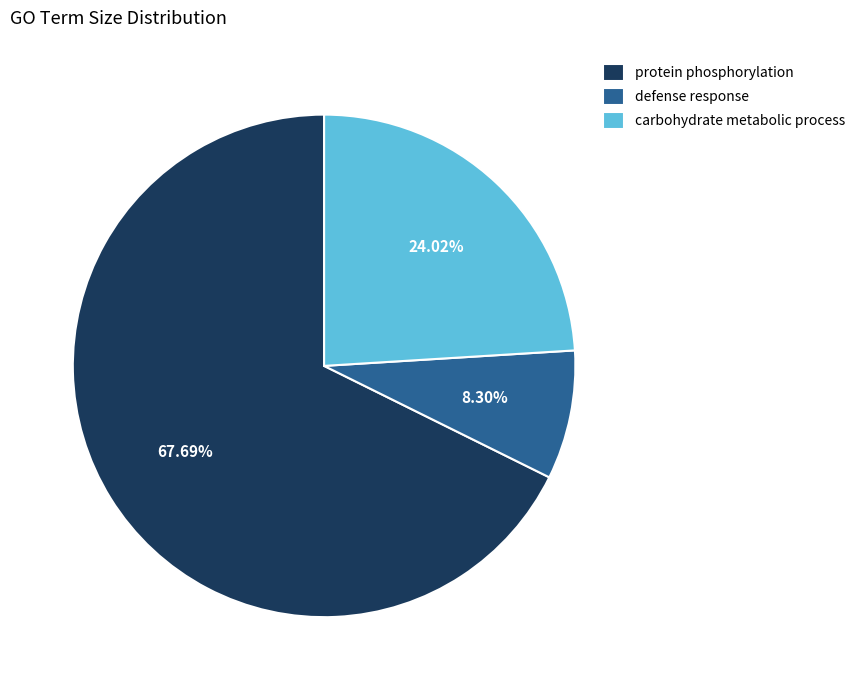

Is there a majority slice in this chart?

Yes